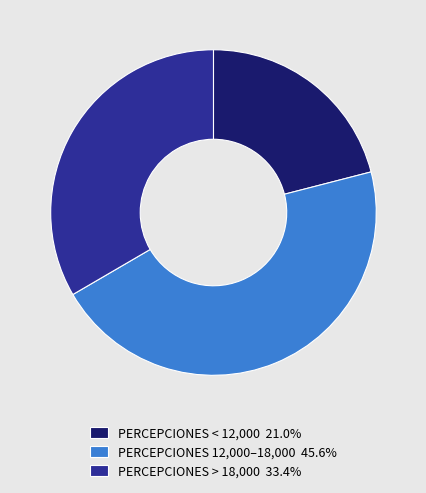

Is there a majority slice in this chart?

No